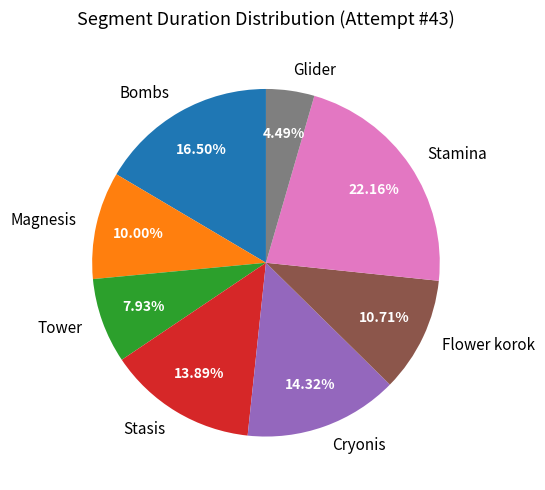

True or false: Flower korok accounts for 11% of the total.

True